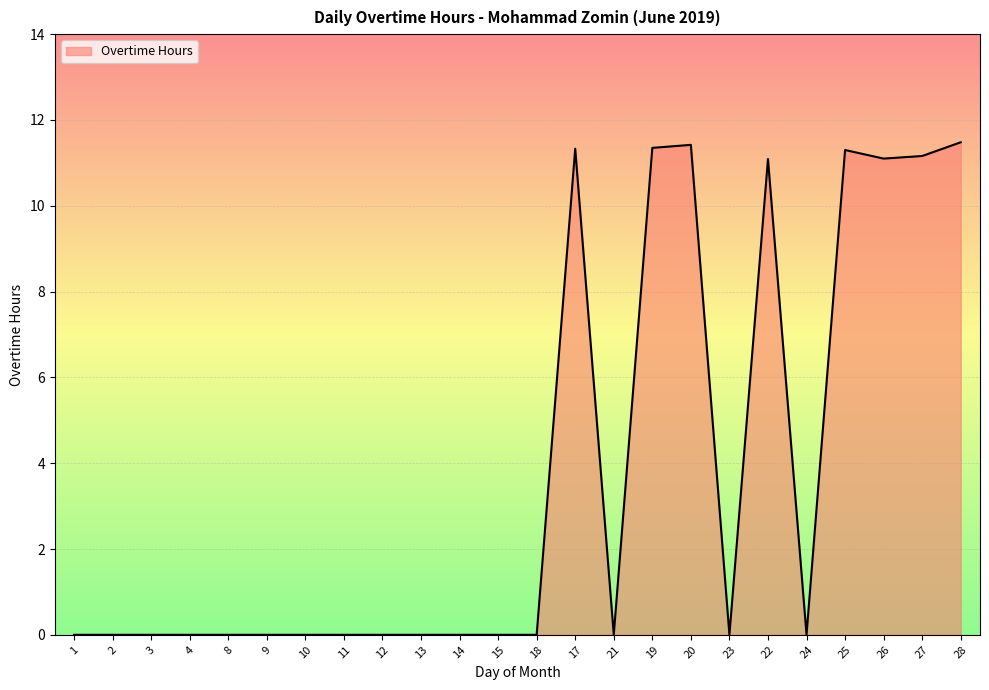

What position from the left is 24?

20